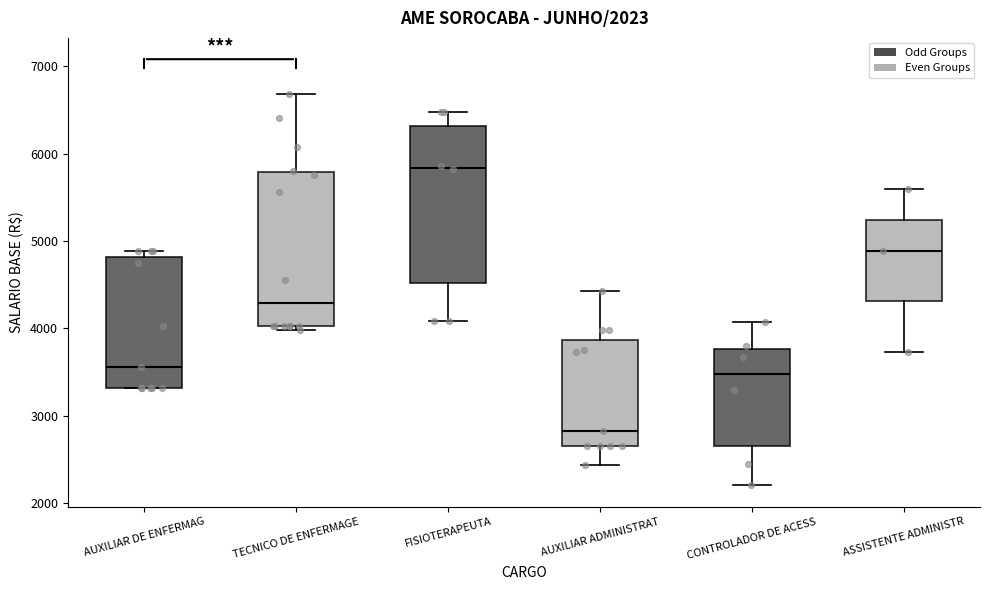

Which box has the highest median line?

FISIOTERAPEUTA